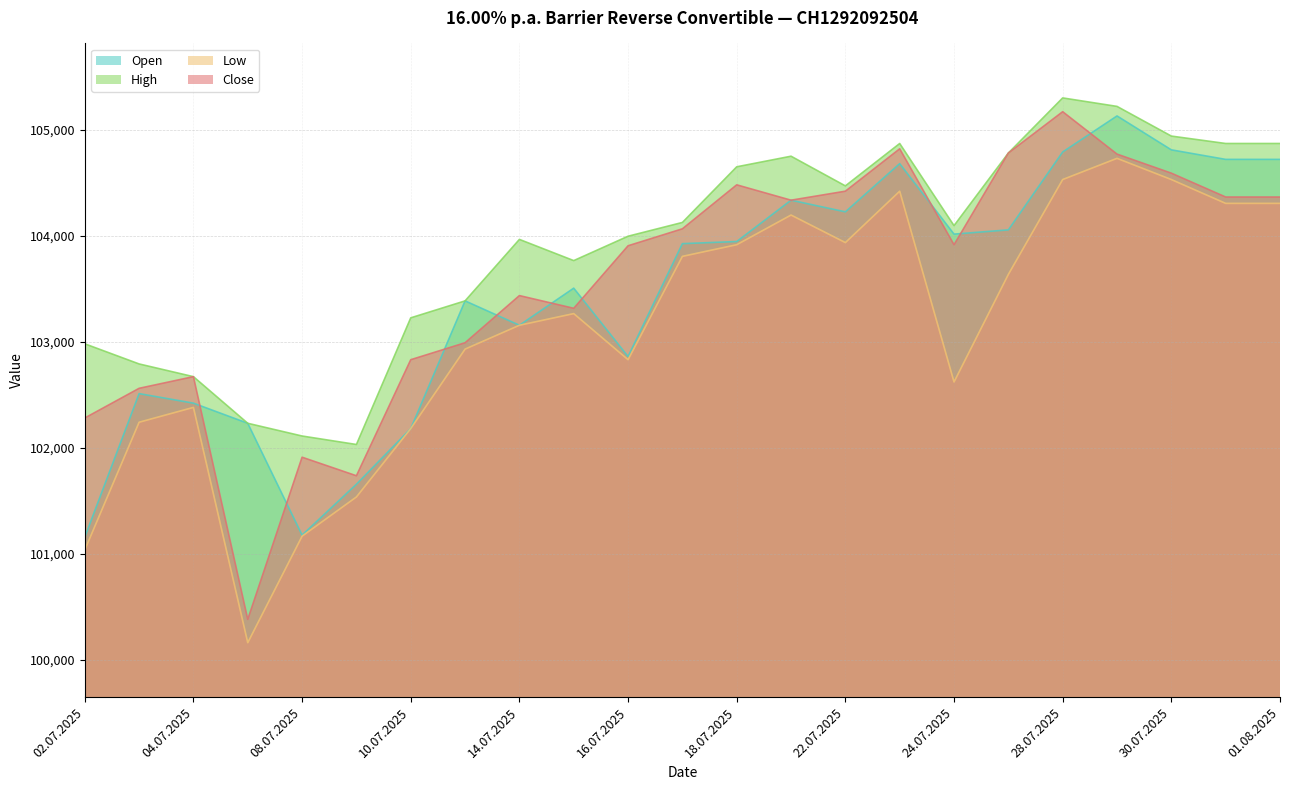

What is the total value across all series at 03.07.2025?

410100